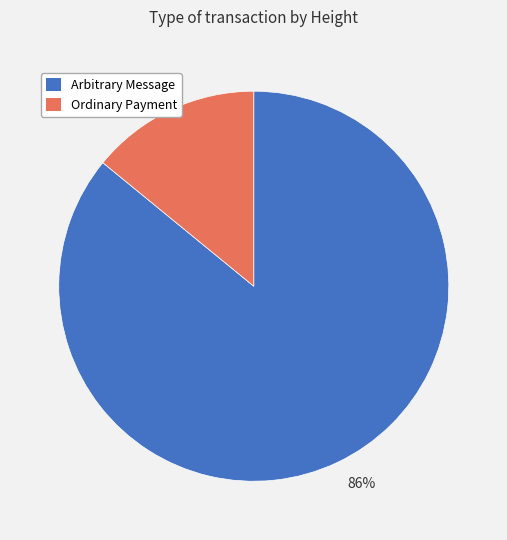

To the nearest percent, what is the difference between the 14% and 86% slice percentages?

72%